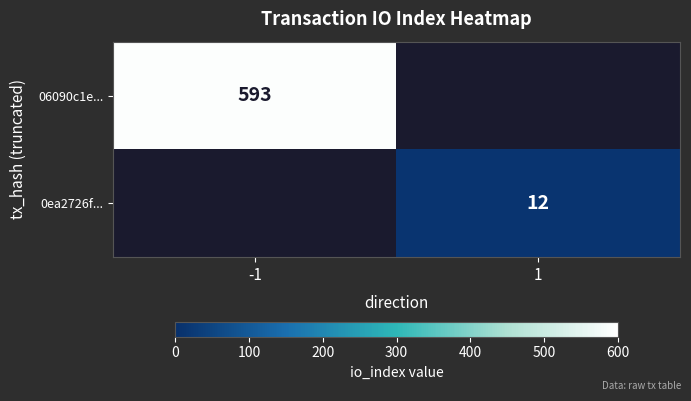

The value of 06090c1e... at -1 is 593. True or false?

True